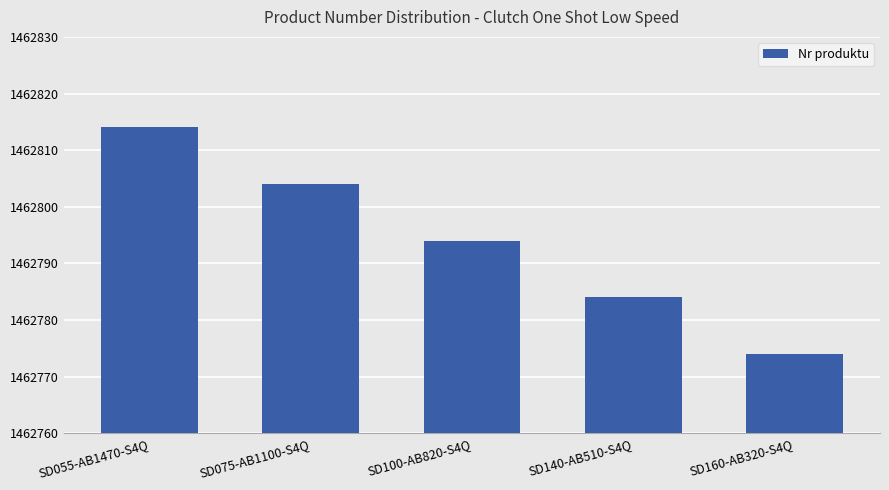

List the labels in order of value, largest first.

SD055-AB1470-S4Q, SD075-AB1100-S4Q, SD100-AB820-S4Q, SD140-AB510-S4Q, SD160-AB320-S4Q